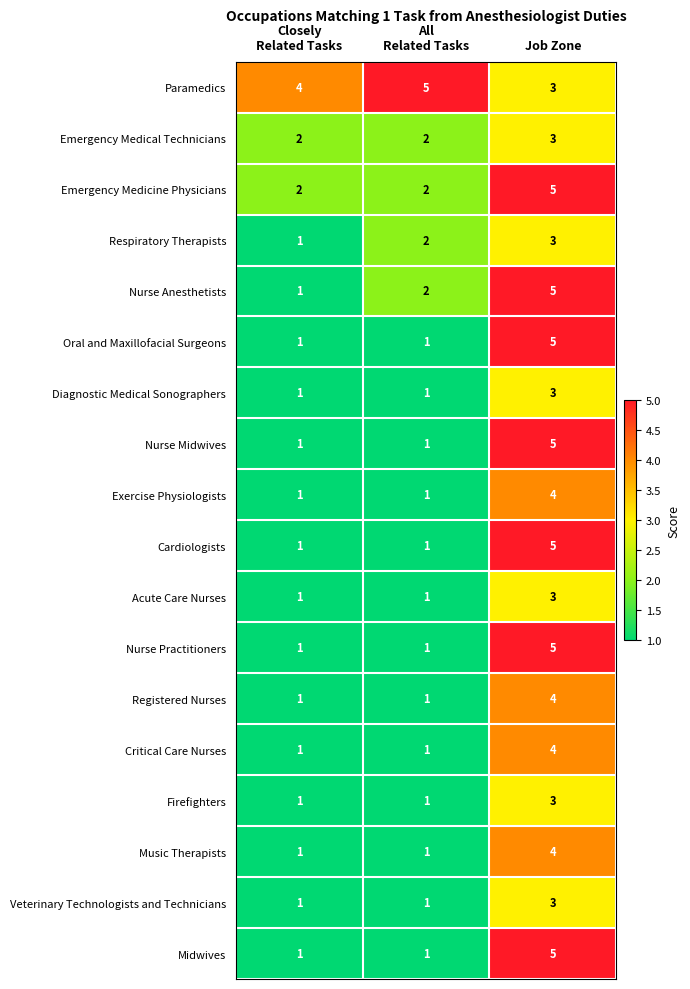

Which series has the largest total across all categories?

Paramedics